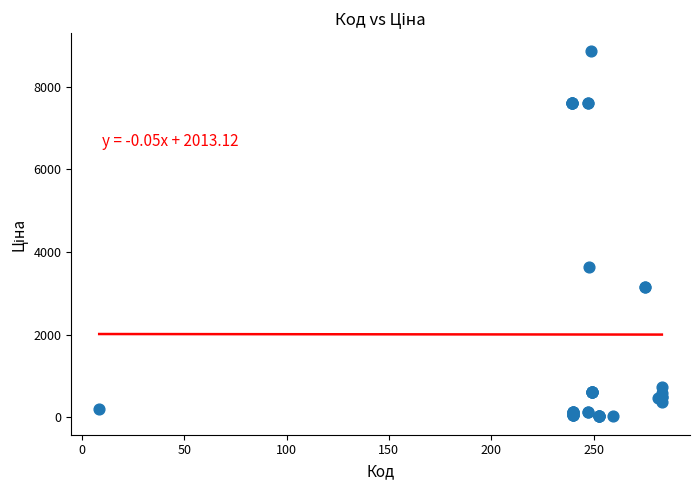

What Y value in the scatter plot is closest to 4436?

3646.5